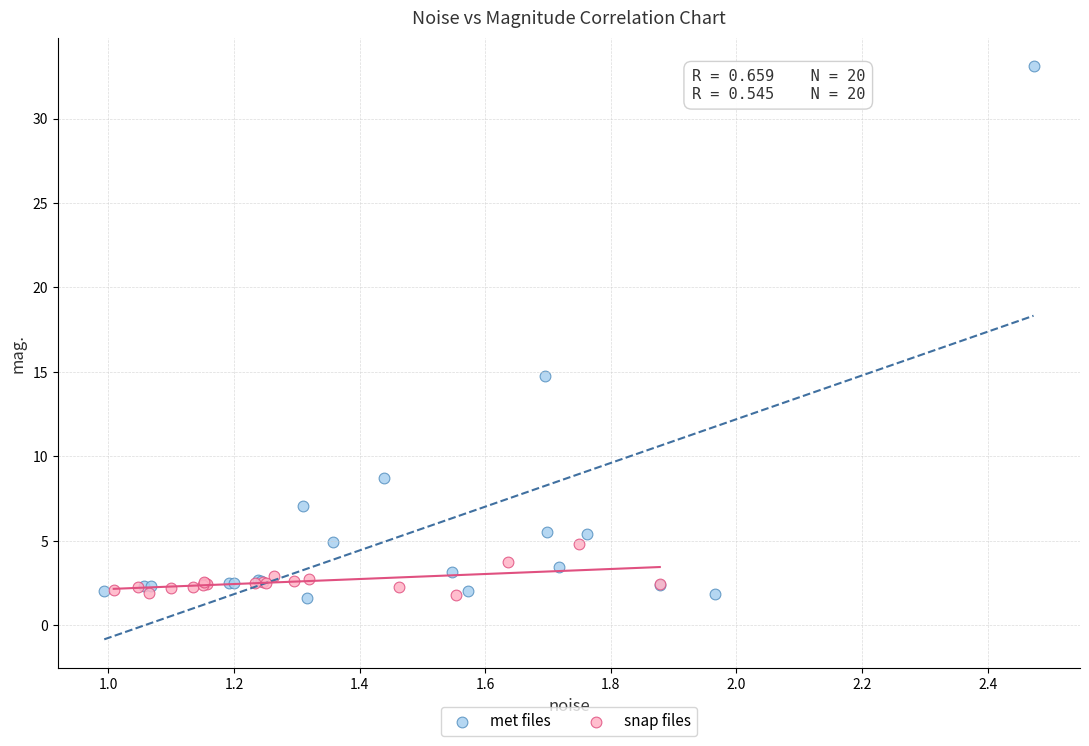

Which series has the widest spread of Y values?

met files